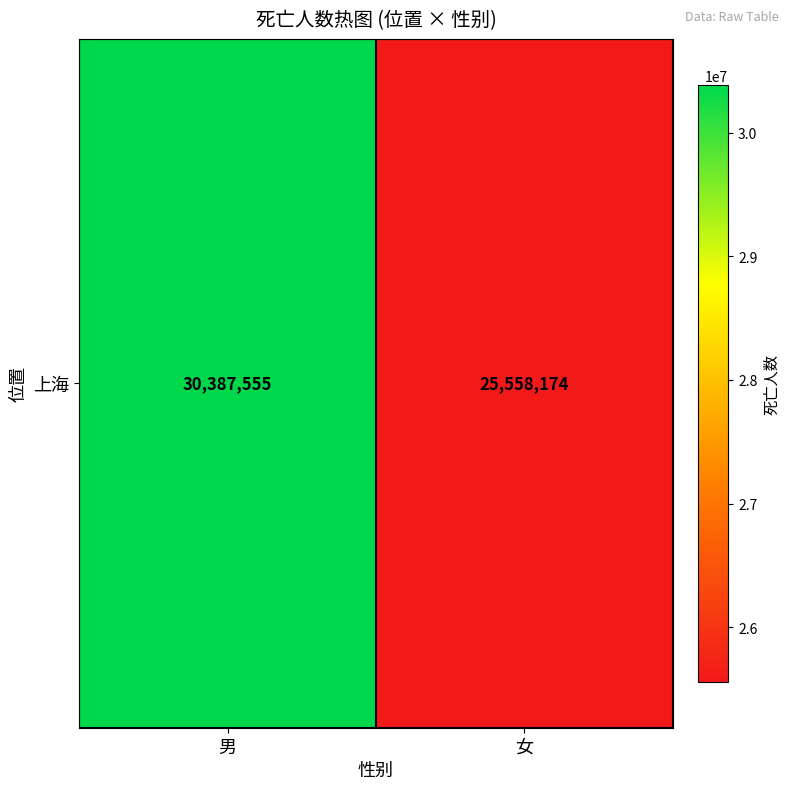

List the labels in order of value, largest first.

男, 女